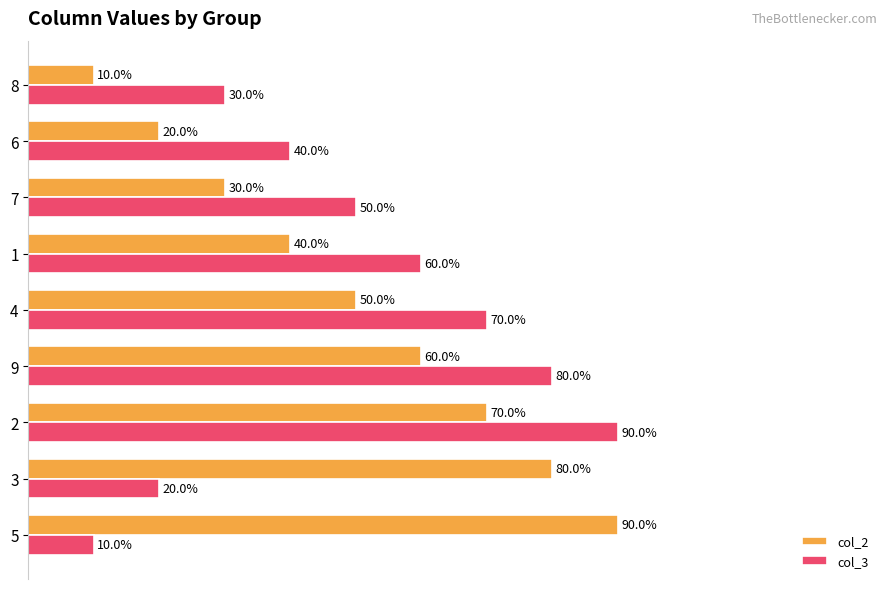

Is the value of col_3 at 3 greater than the value of col_2 at 3?

No